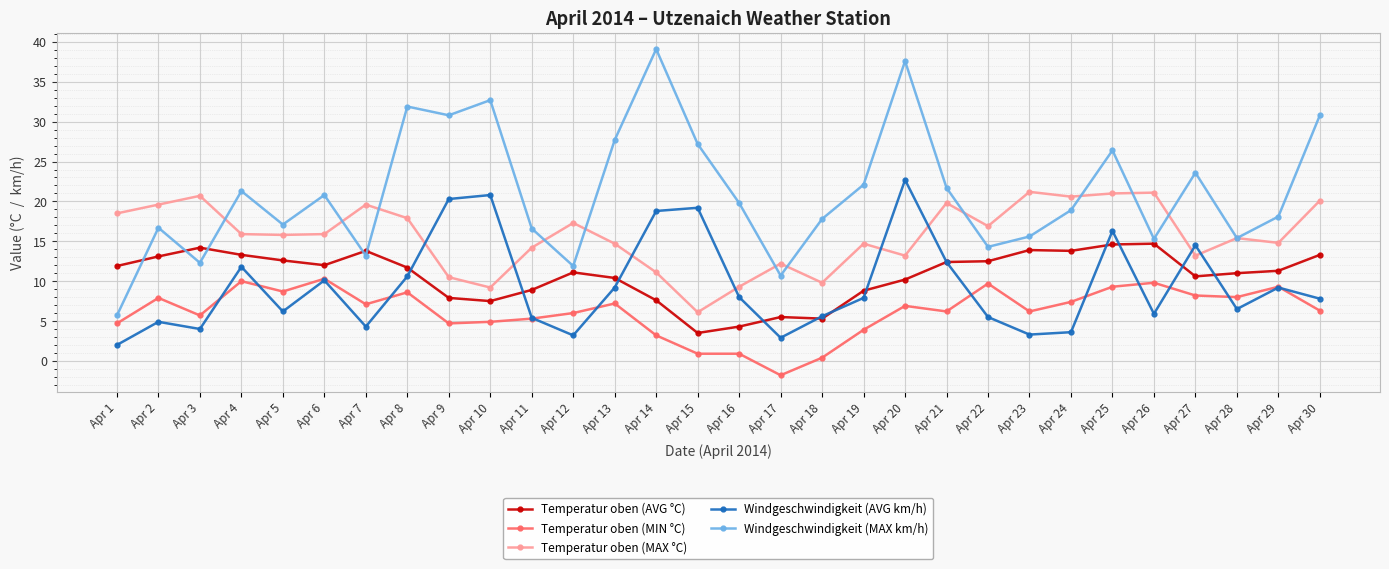

What is the average value of the Windgeschwindigkeit (AVG km/h) series?

9.4